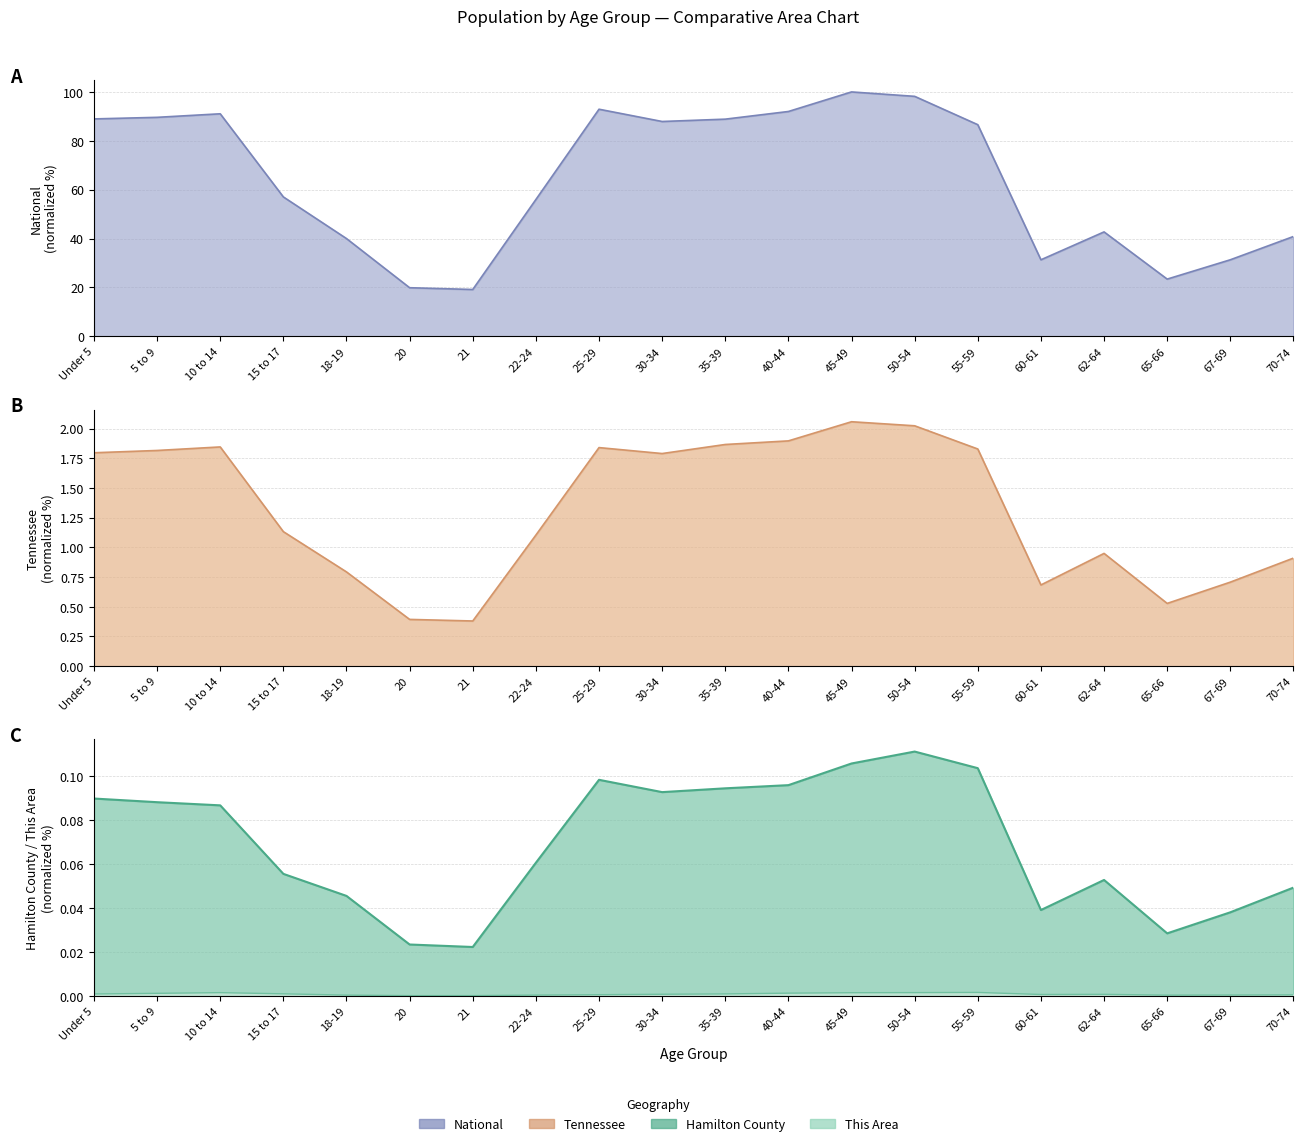

What is the label of the 1st point from the right?

70-74